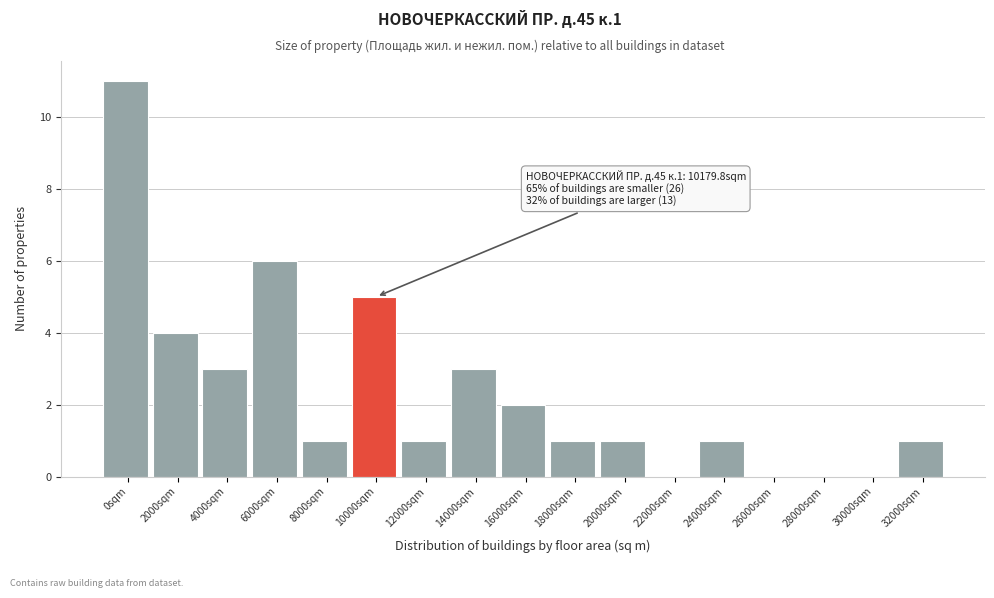

Reading right to left, extract all data points from this chart.

32000sqm=1	30000sqm=0	28000sqm=0	26000sqm=0	24000sqm=1	22000sqm=0	20000sqm=1	18000sqm=1	16000sqm=2	14000sqm=3	12000sqm=1	10000sqm=5	8000sqm=1	6000sqm=6	4000sqm=3	2000sqm=4	0sqm=11